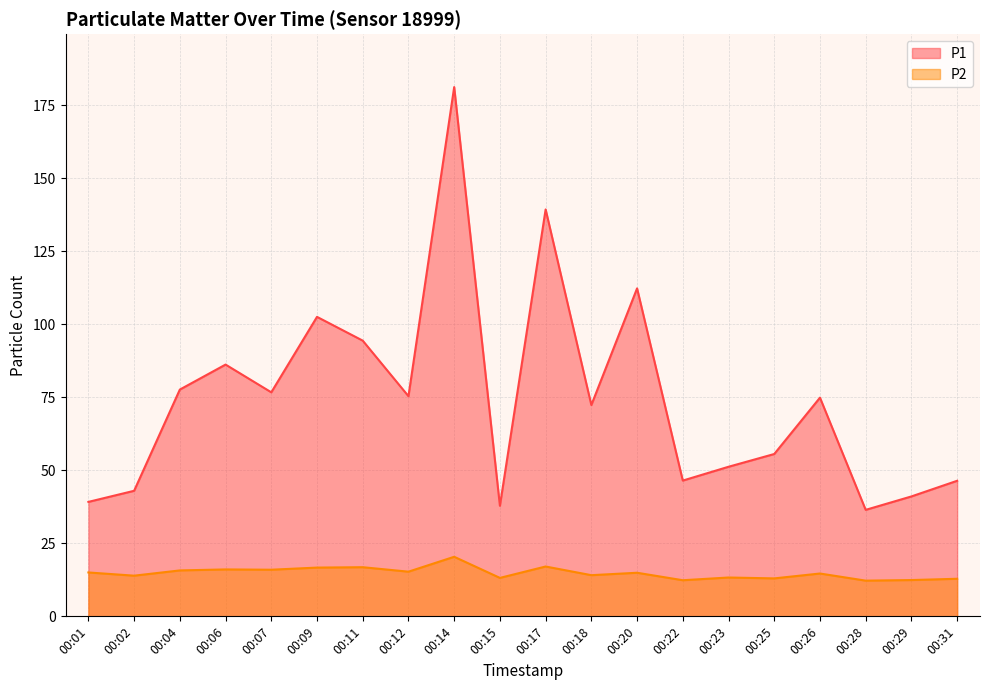

True or false: P2 has more than 2 points higher than both neighbors.

True